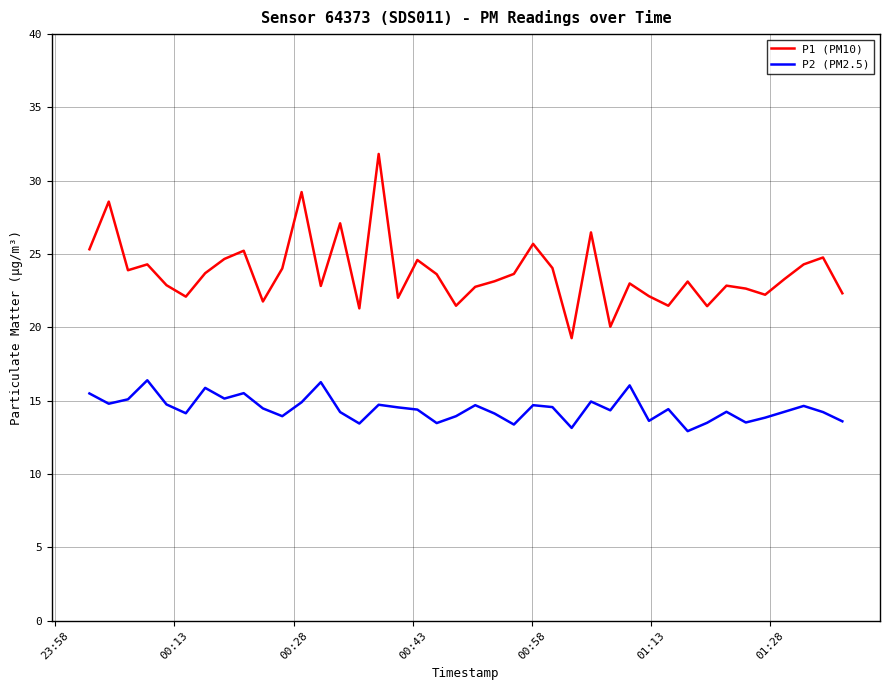

Which series has the largest total across all categories?

P1 (PM10)